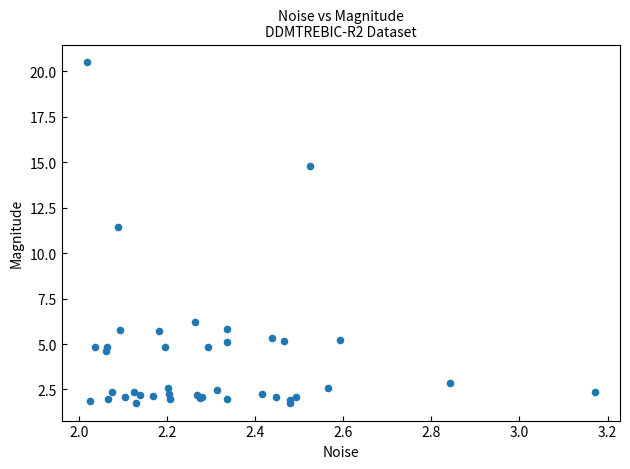

What Y value in the scatter plot is closest to 11?

11.4